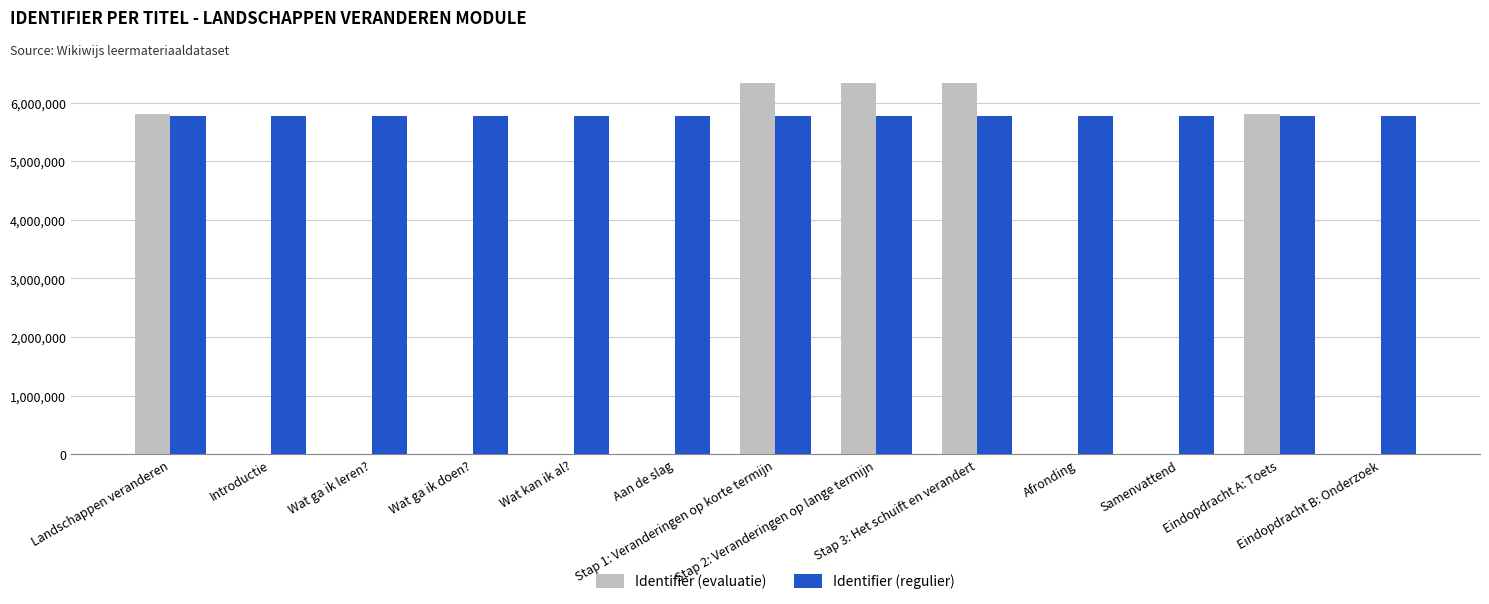

Which series changed the most between Afronding and Eindopdracht A: Toets?

Identifier (evaluatie)